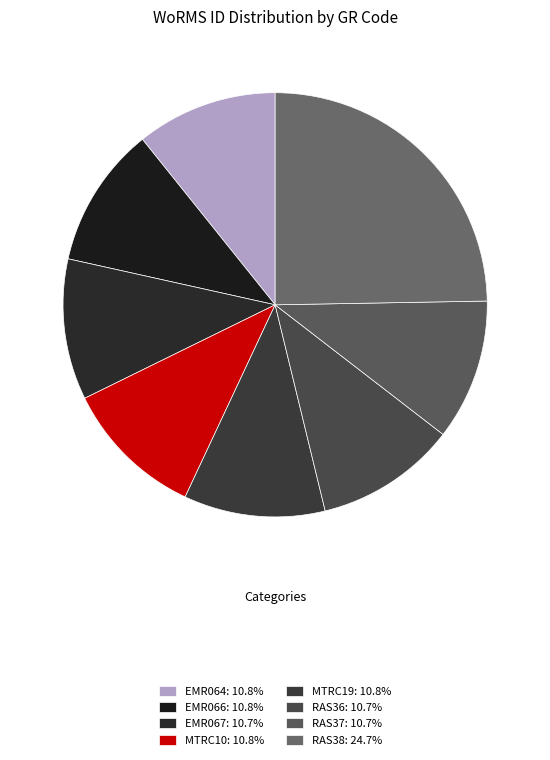

Which slice is the smallest?

EMR067